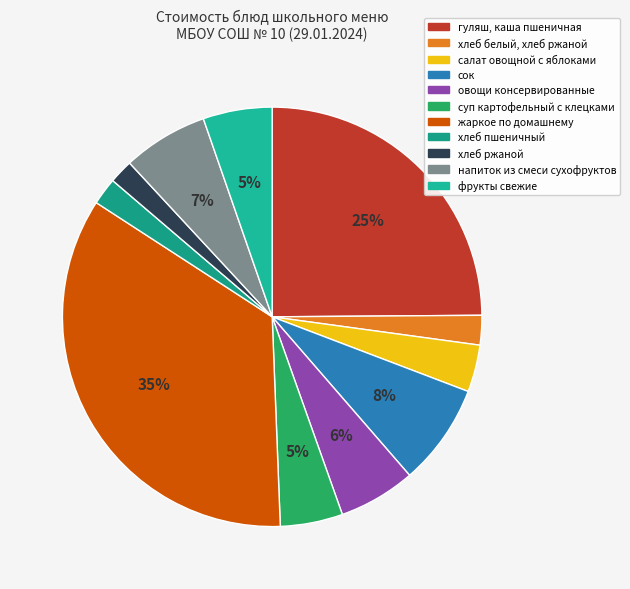

Between суп картофельный с клецками and хлеб ржаной, which is larger?

суп картофельный с клецками